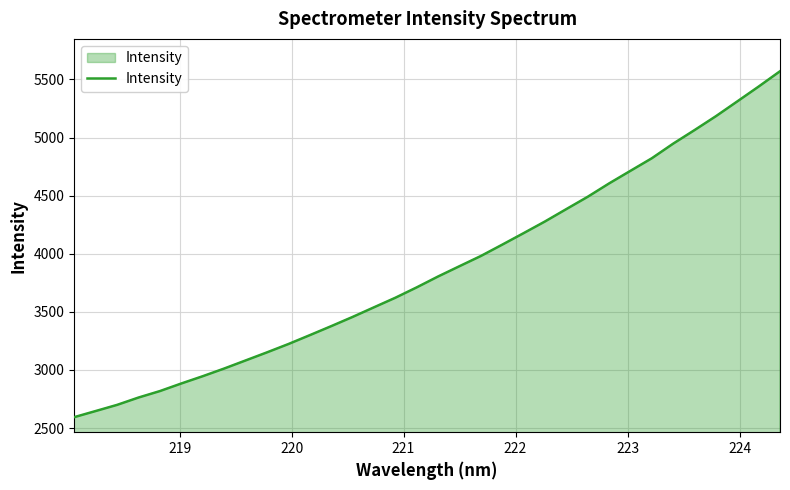

What is the minimum value shown in the chart?

2594.0